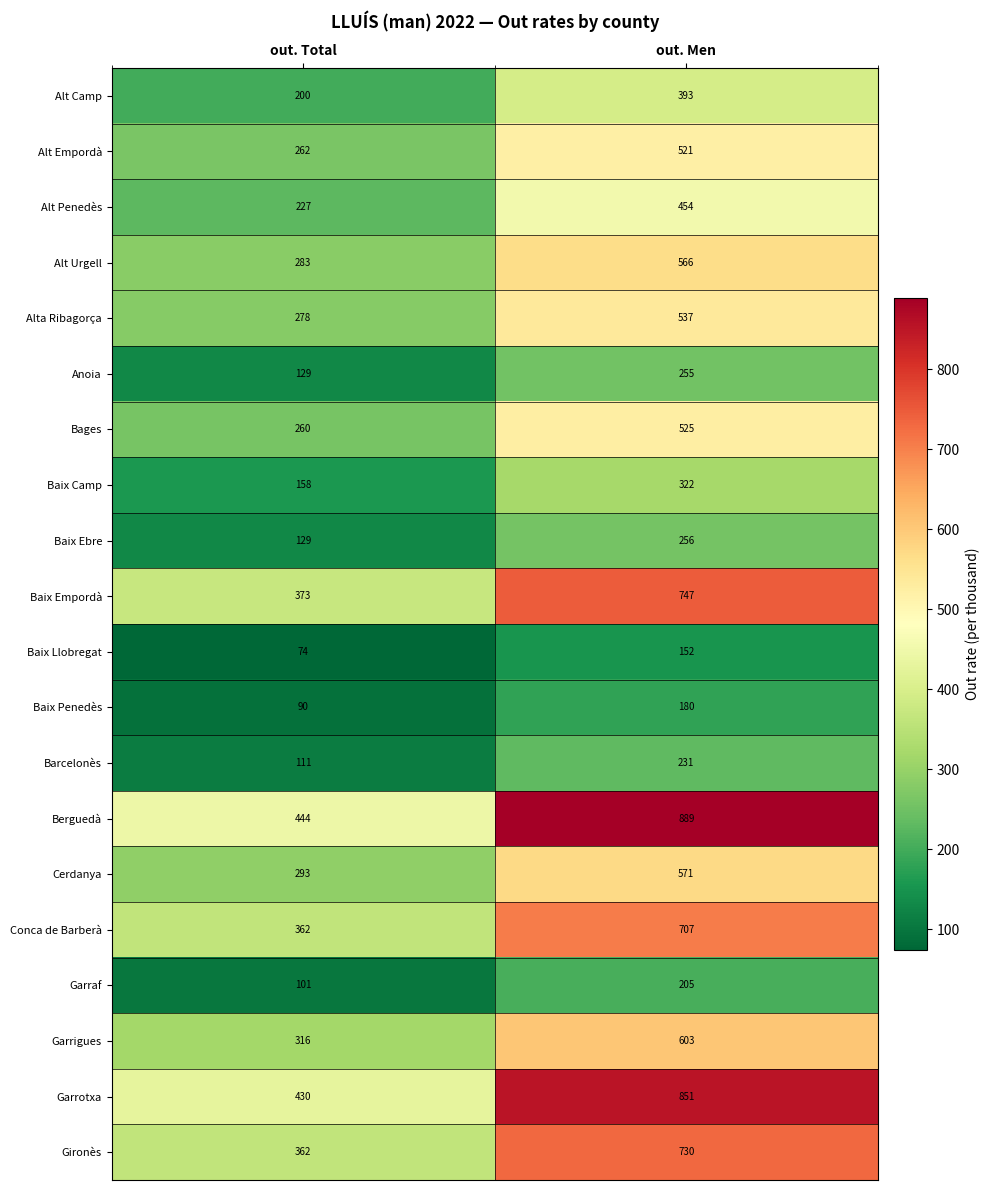

Which series changed the most between out. Total and out. Men?

Berguedà